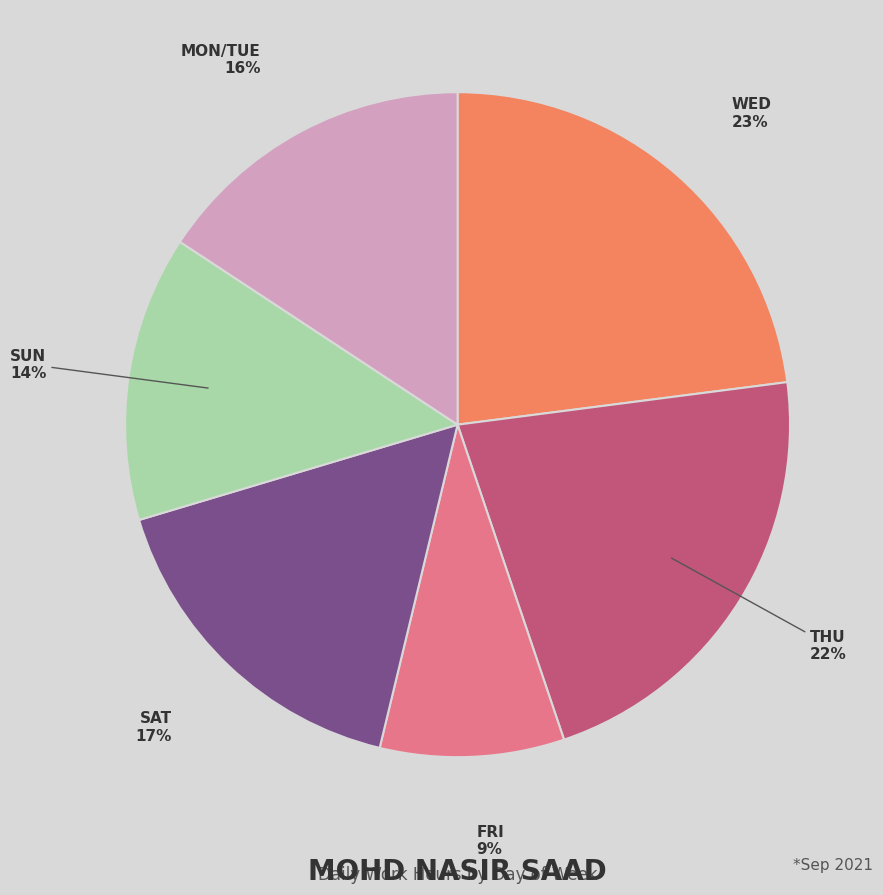

Count the number of slices in the pie.

6